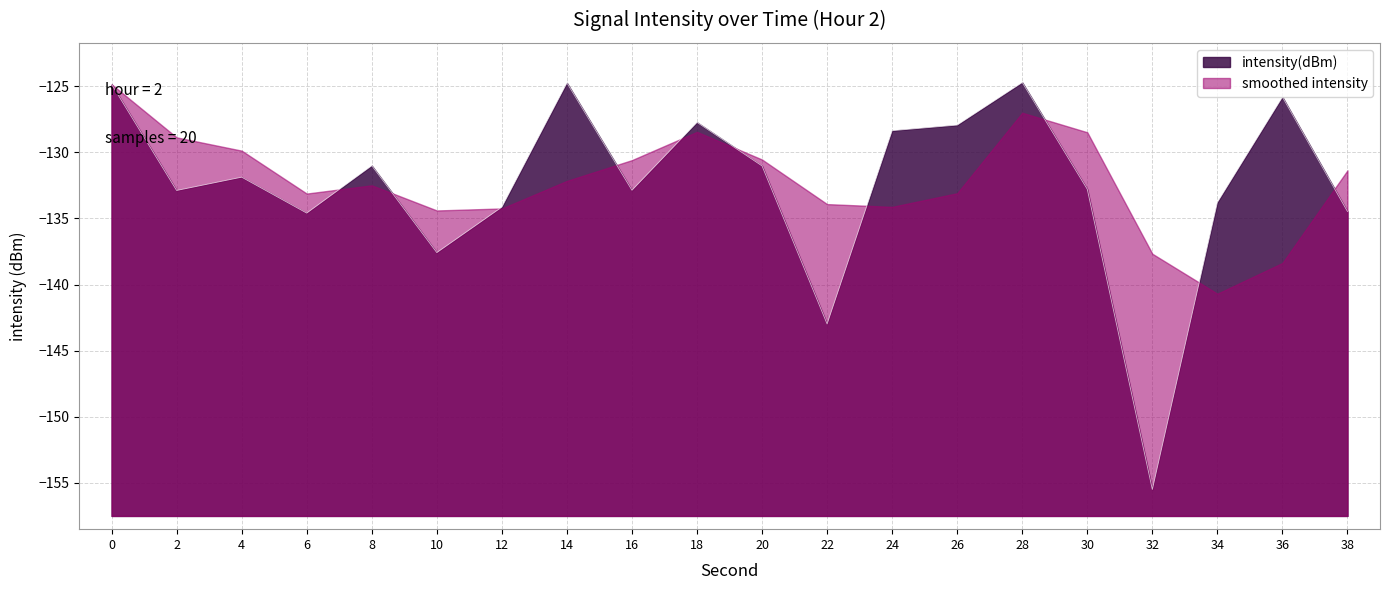

List the labels in order of value, largest first.

28, 14, 0, 36, 18, 26, 24, 8, 20, 4, 30, 16, 2, 34, 12, 38, 6, 10, 22, 32